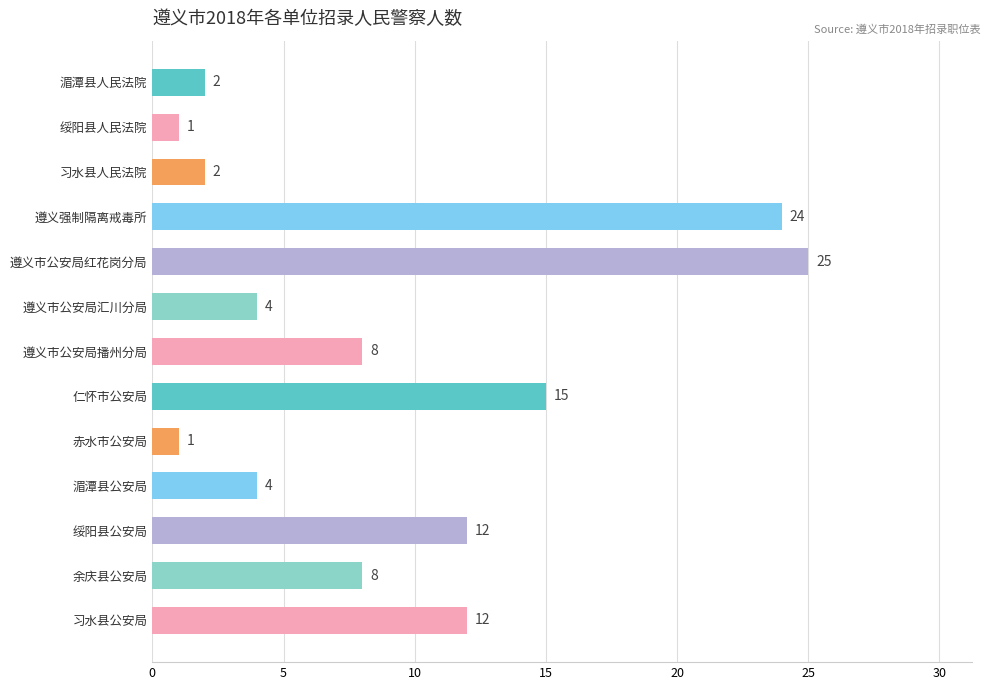

How many data points are less than 8?

6